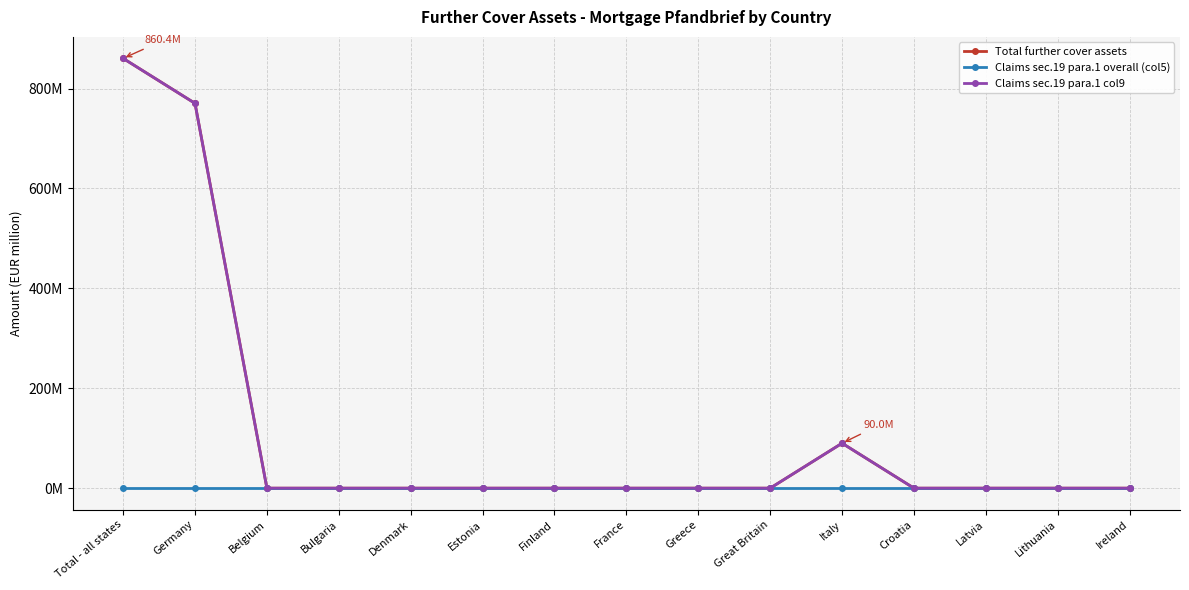

Reading left to right, what are all the values shown in this chart?

Total further cover assets: 860.4	770.4	0.0	0.0	0.0	0.0	0.0	0.0	0.0	0.0	90.0	0.0	0.0	0.0	0.0
Claims sec.19 para.1 overall (col5): 0.0	0.0	0.0	0.0	0.0	0.0	0.0	0.0	0.0	0.0	0.0	0.0	0.0	0.0	0.0
Claims sec.19 para.1 col9: 860.4	770.4	0.0	0.0	0.0	0.0	0.0	0.0	0.0	0.0	90.0	0.0	0.0	0.0	0.0